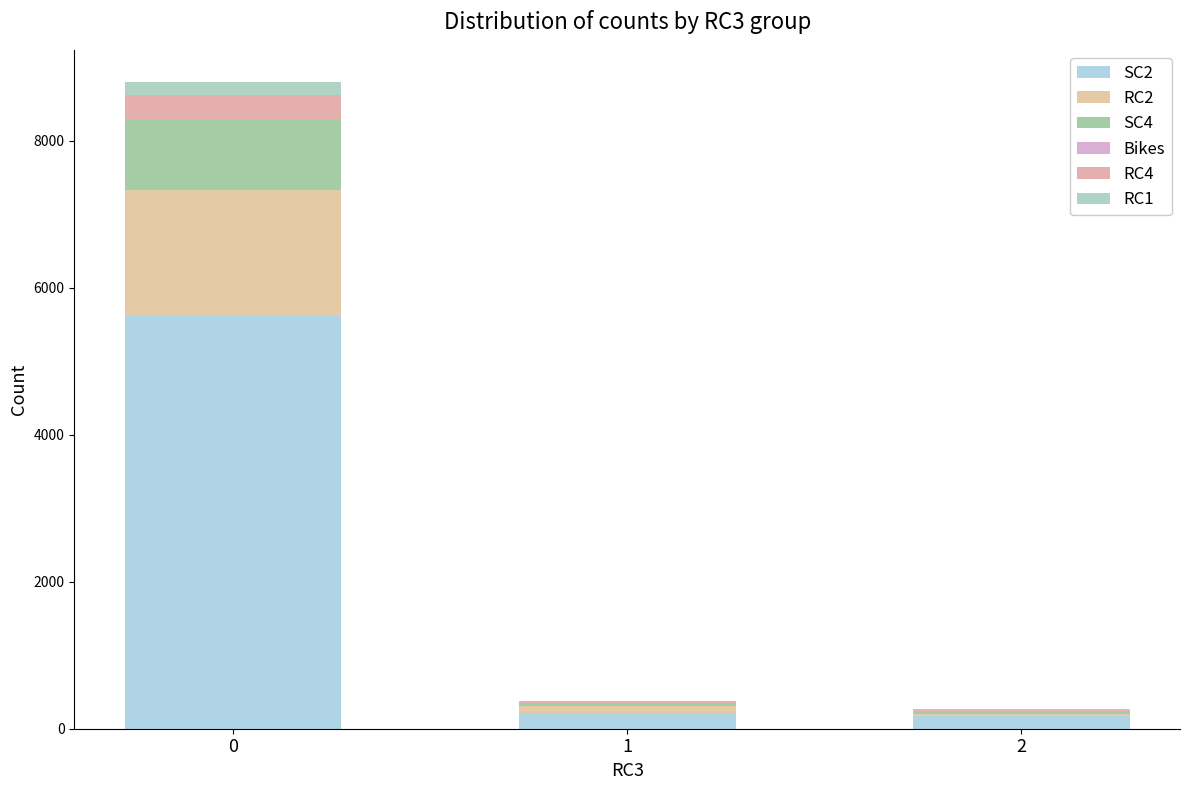

Does the chart contain stacked bars?

Yes